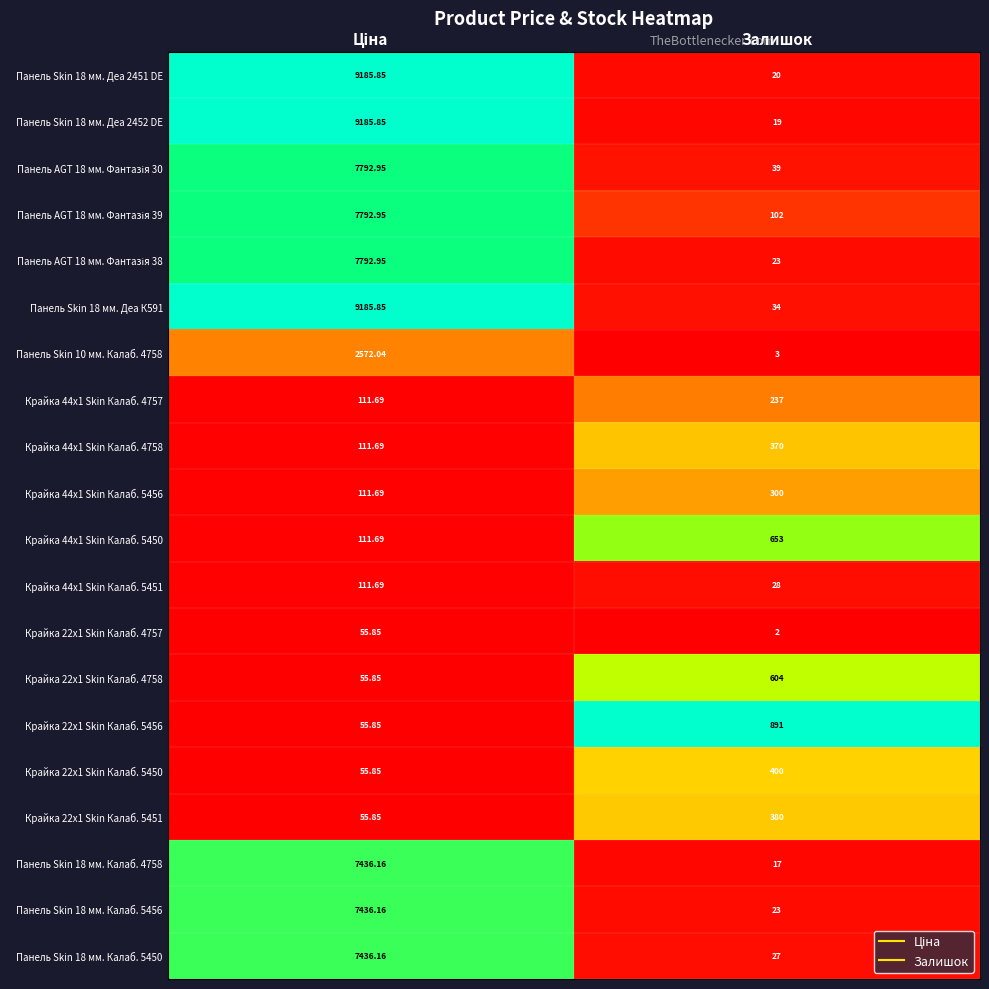

Which category has the lowest value across all series?

Залишок